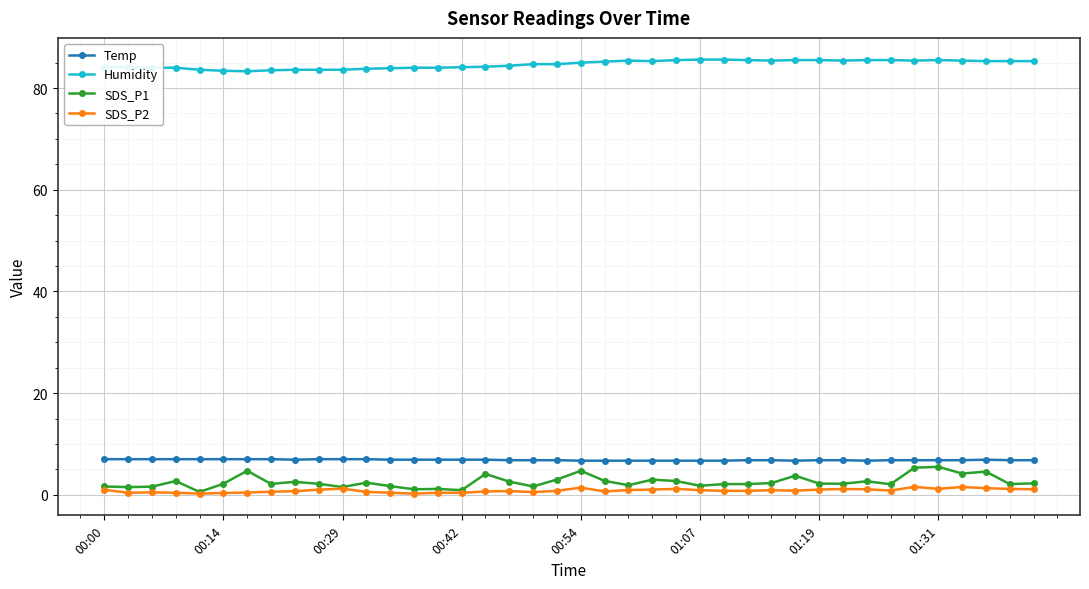

Which series has the largest total across all categories?

Humidity